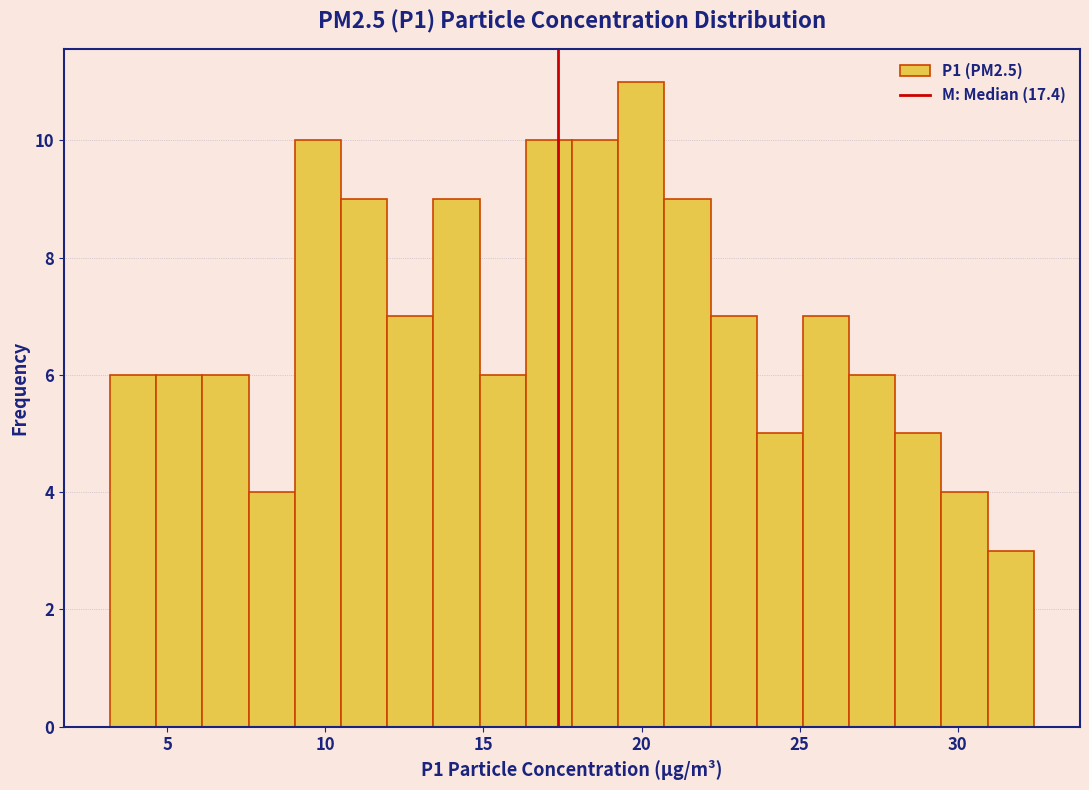

Around what value on the x-axis is the tallest bar? Give the approximate position of its centre, as read against the axis.

20.0